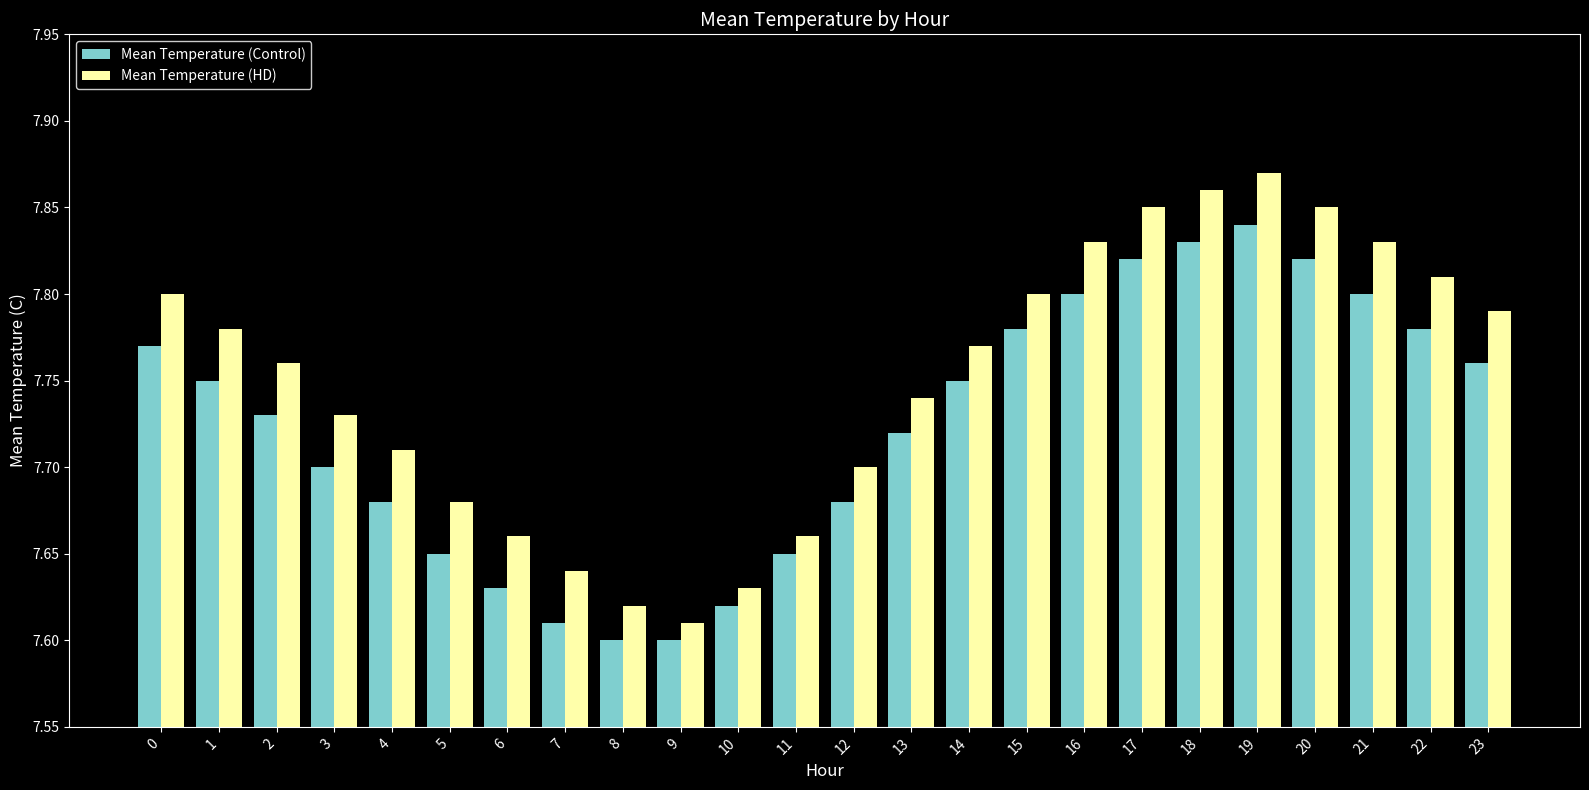

Rank the series at 12 from highest to lowest value.

Mean Temperature (HD), Mean Temperature (Control)